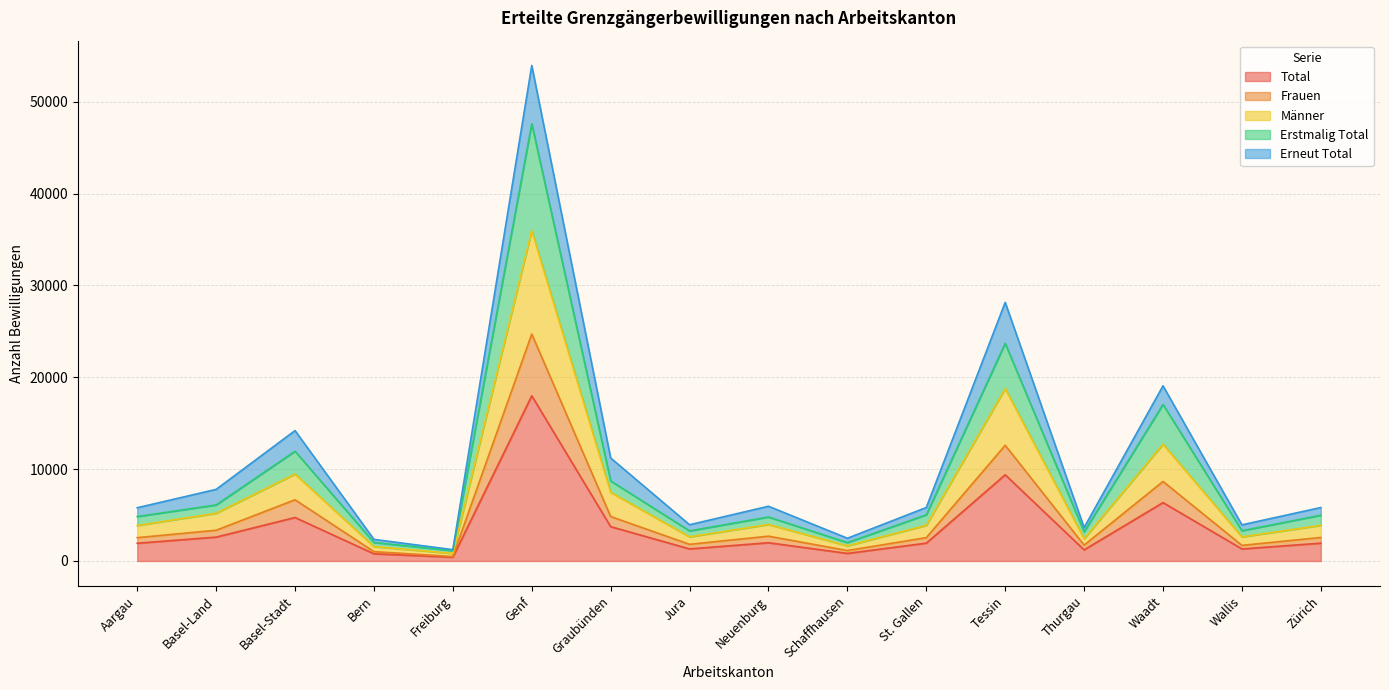

Which series has the largest total across all categories?

Erstmalig Total